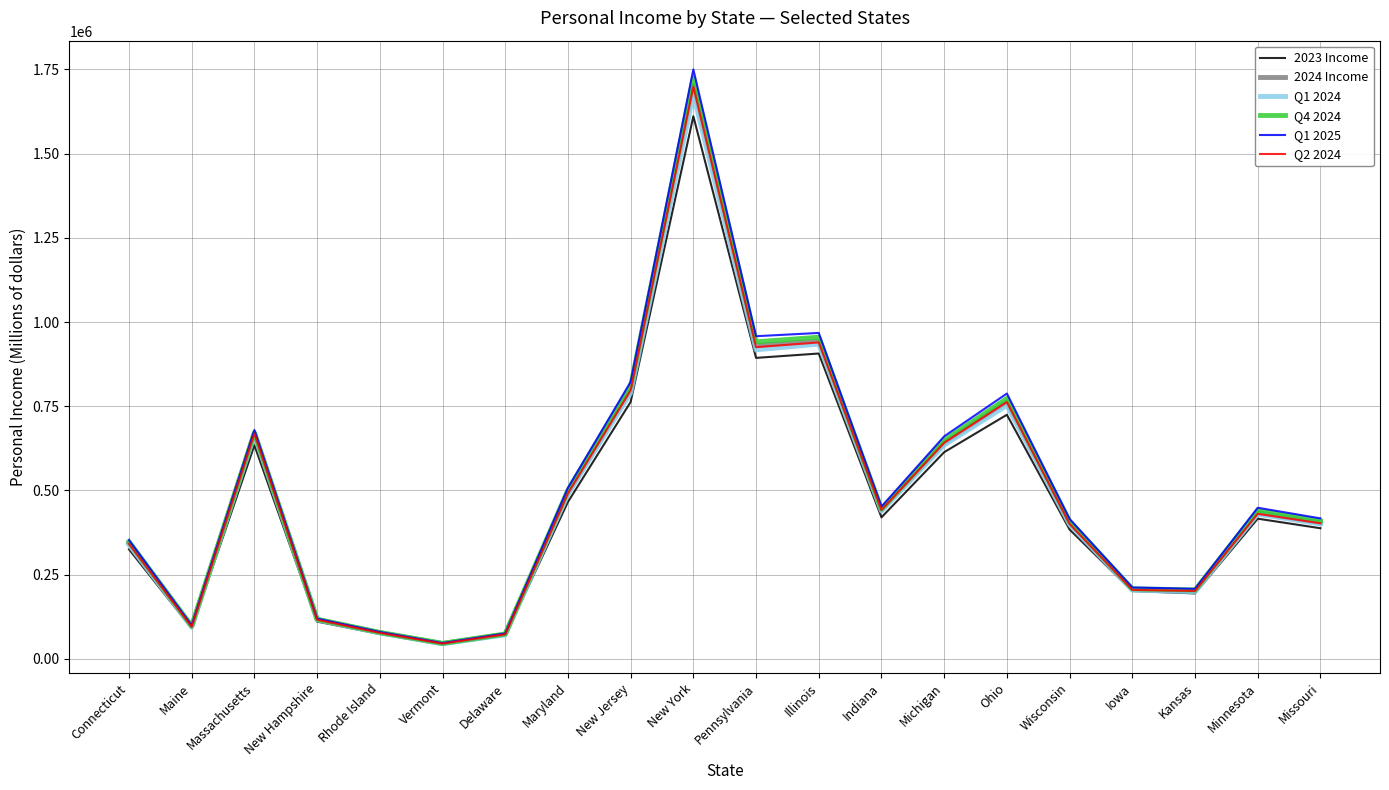

What are all the series names shown in the legend?

2023 Income, 2024 Income, Q1 2024, Q4 2024, Q1 2025, Q2 2024